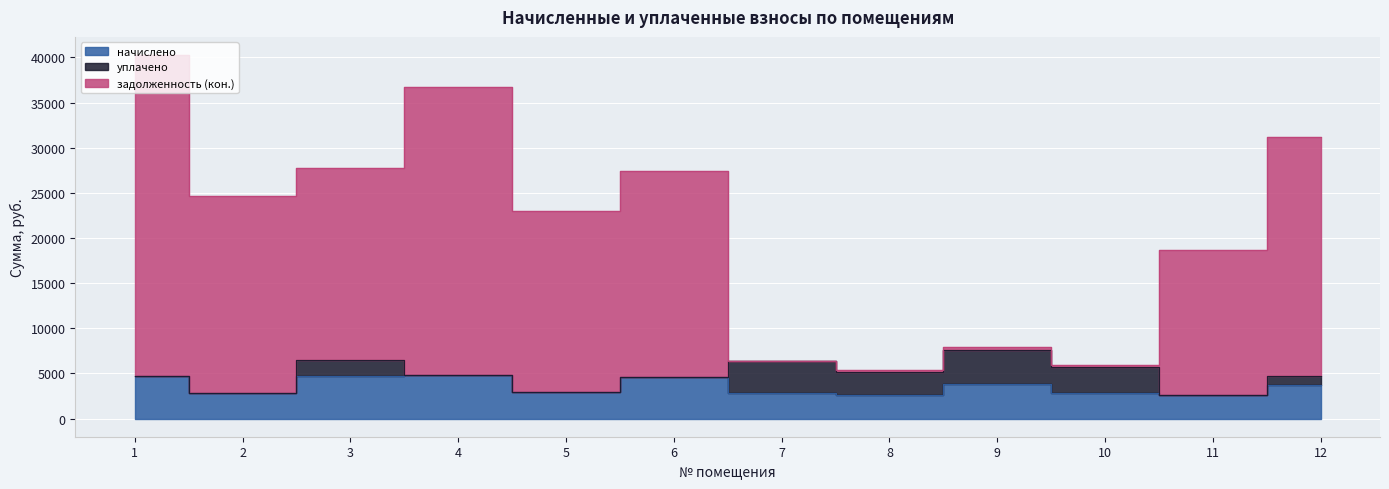

Which has a higher value, 9 or 3?

3